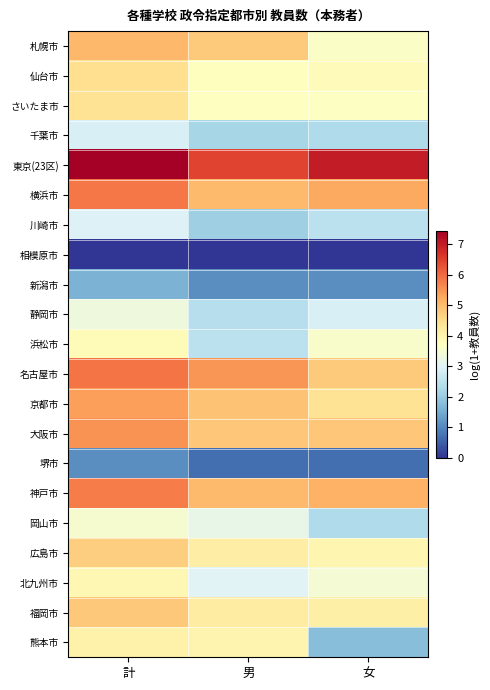

At 男, list the series in order from largest to smallest.

東京(23区), 名古屋市, 神戸市, 横浜市, 京都市, 大阪市, 札幌市, 福岡市, 広島市, 熊本市, 仙台市, さいたま市, 岡山市, 北九州市, 浜松市, 静岡市, 千葉市, 川崎市, 新潟市, 堺市, 相模原市